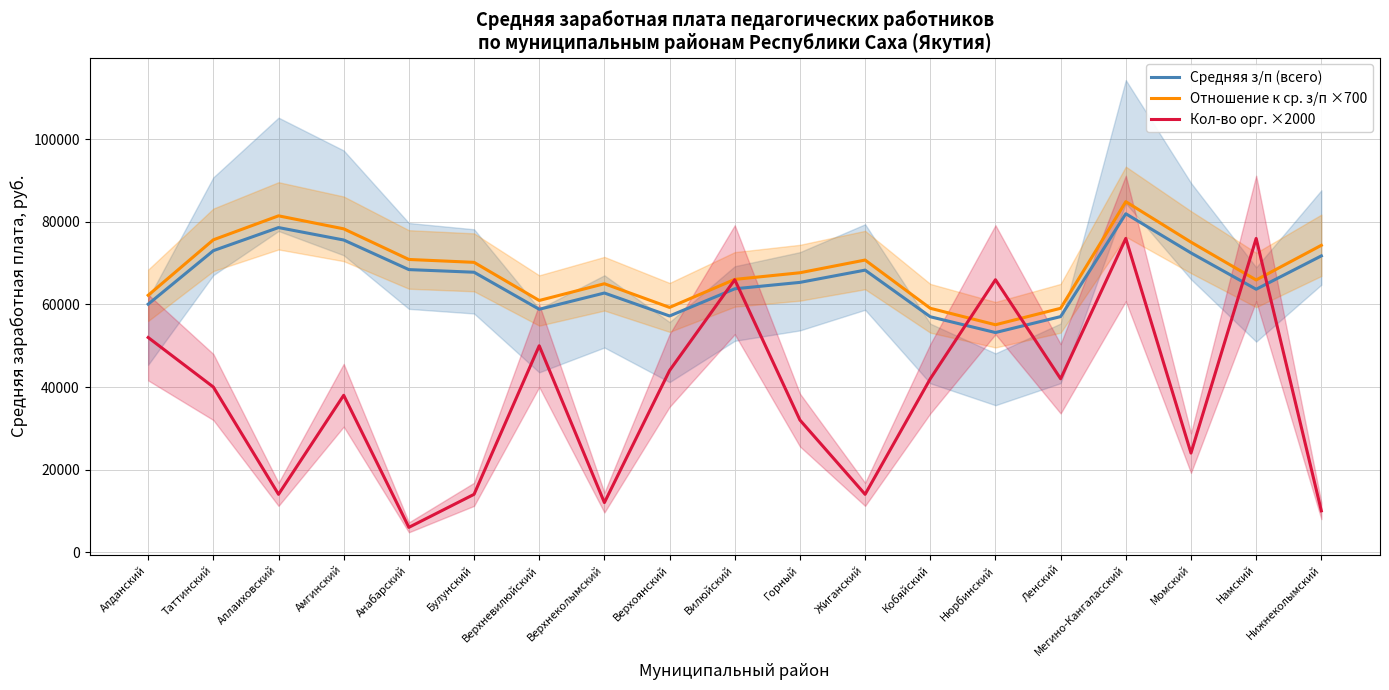

True or false: Кол-во орг. ×2000 and Средняя з/п (всего) intersect in this chart.

True